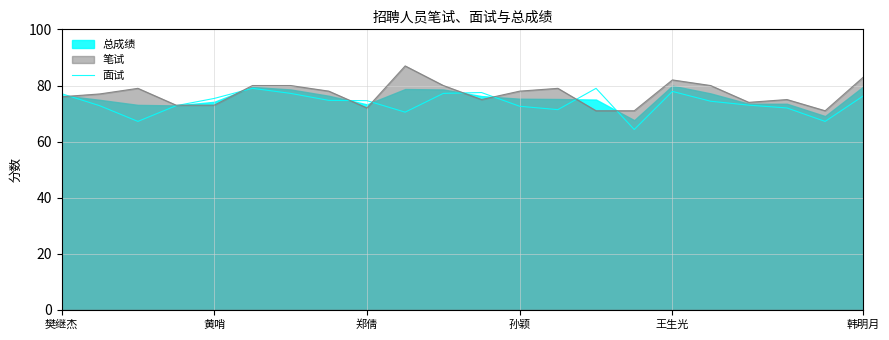

What position from the right is 11?

11